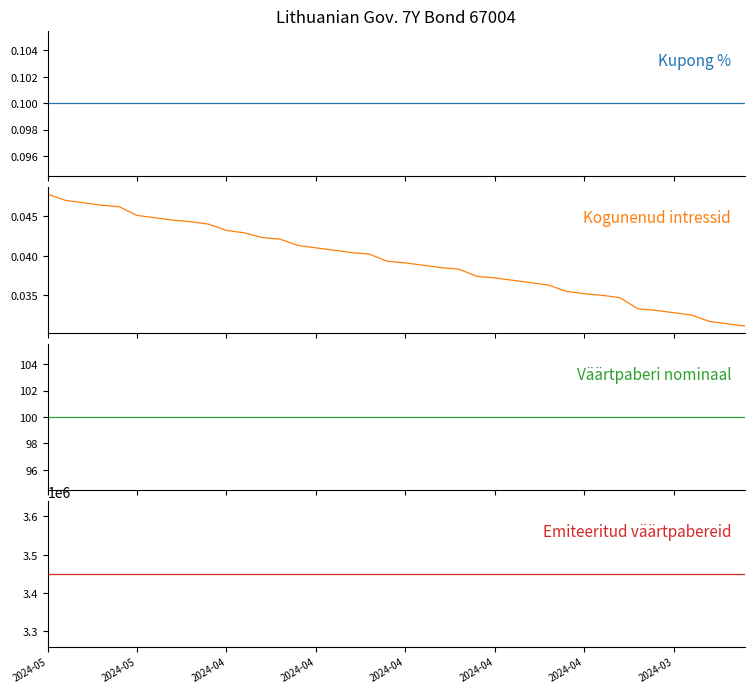

The value of Emiteeritud väärtpabereid at 2024-03 is 3450000.0. True or false?

True